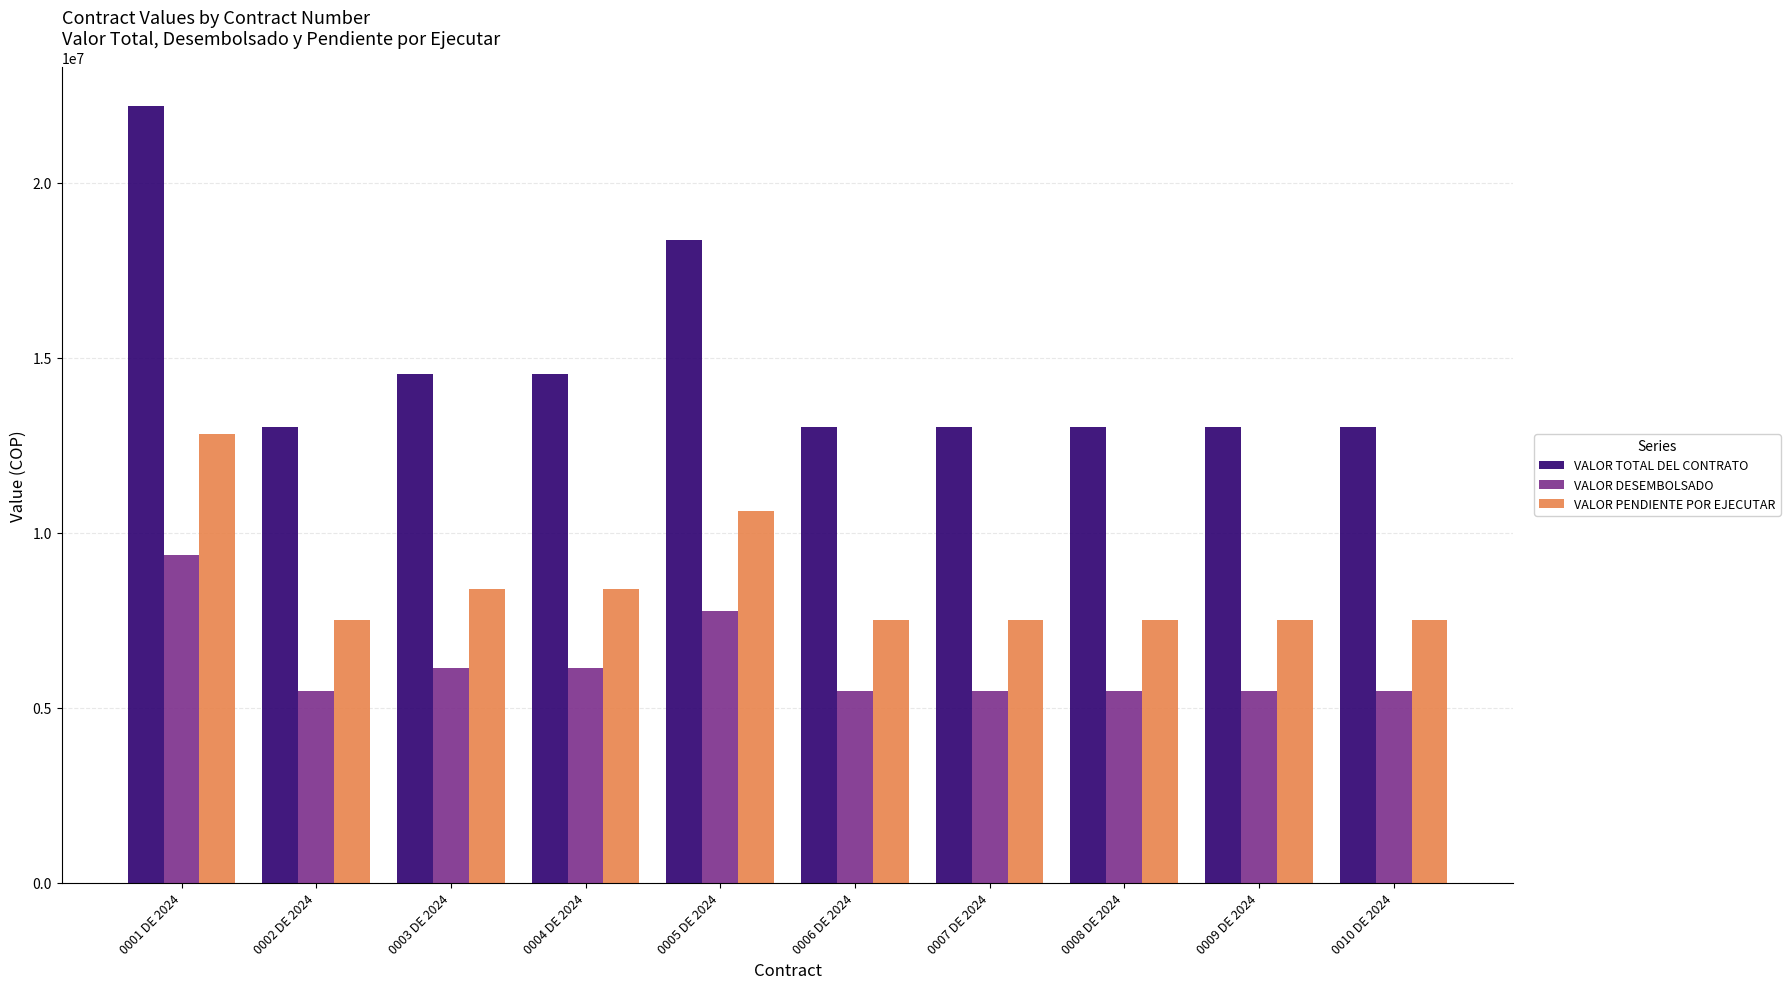

Which series has the largest total across all categories?

VALOR TOTAL DEL CONTRATO